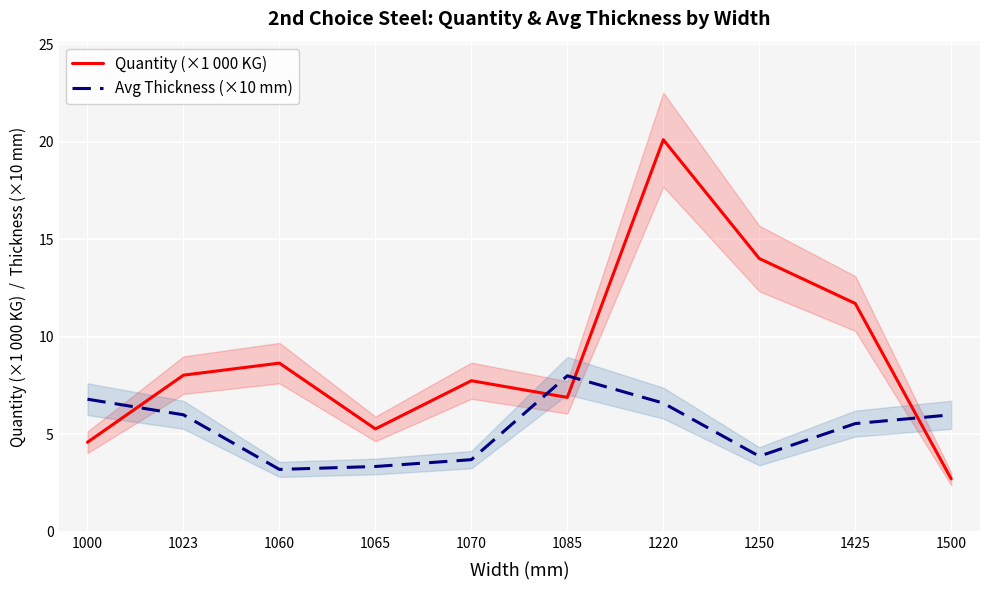

What is the sum of all Quantity (×1 000 KG) values?

89.7